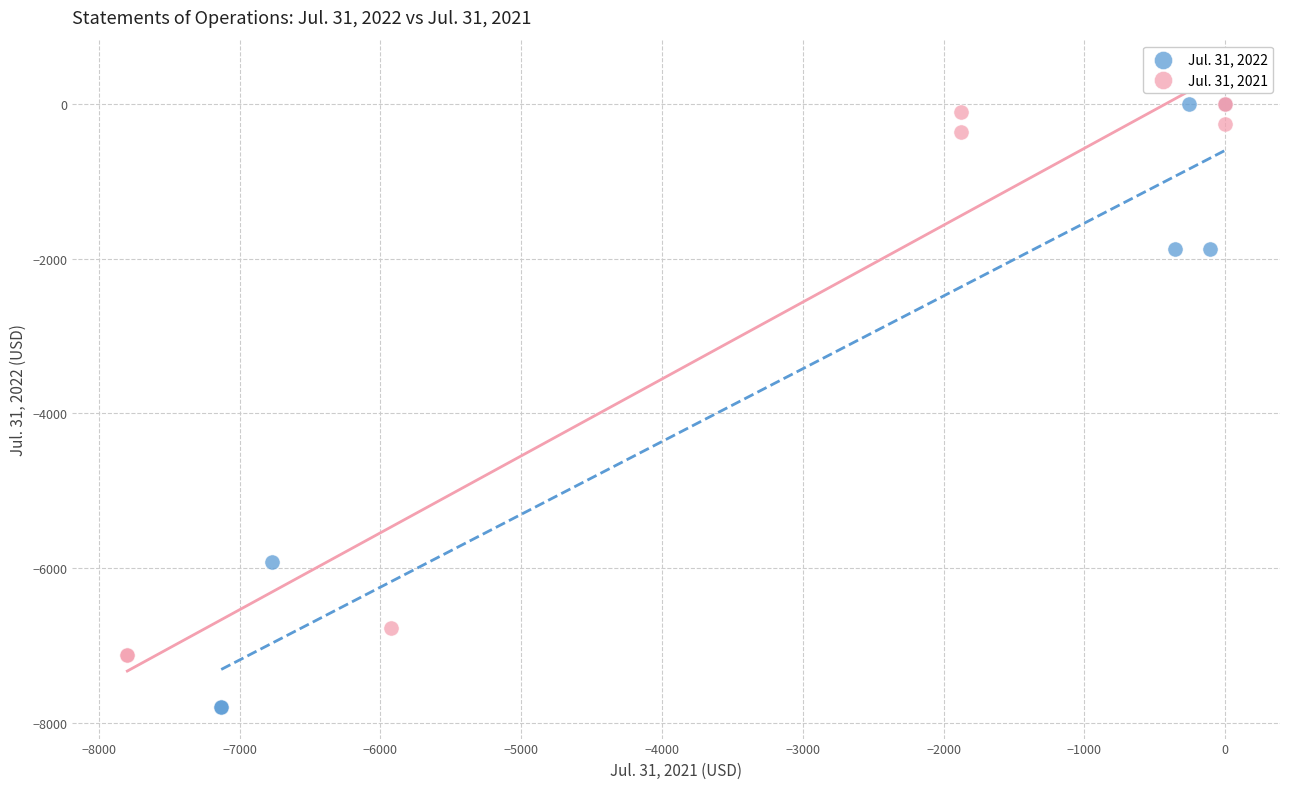

Which series contains the lowest Y value?

Jul. 31, 2022